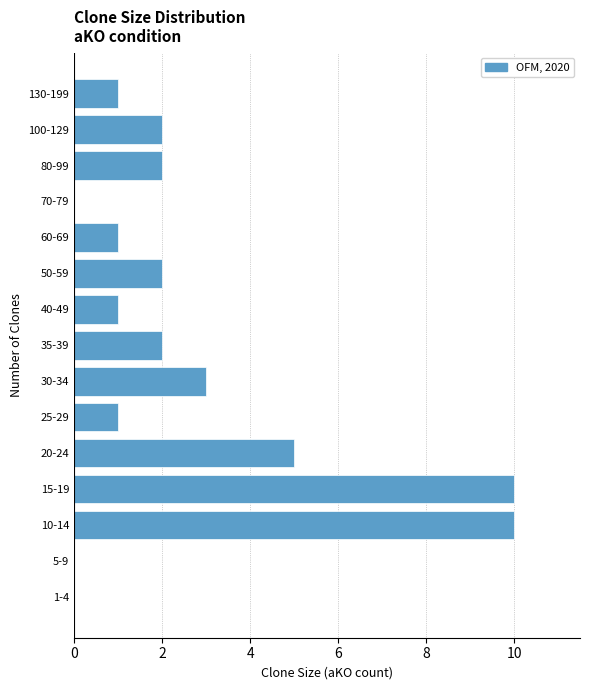

Reading bottom to top, extract all data points from this chart.

1-4=0	5-9=0	10-14=10	15-19=10	20-24=5	25-29=1	30-34=3	35-39=2	40-49=1	50-59=2	60-69=1	70-79=0	80-99=2	100-129=2	130-199=1